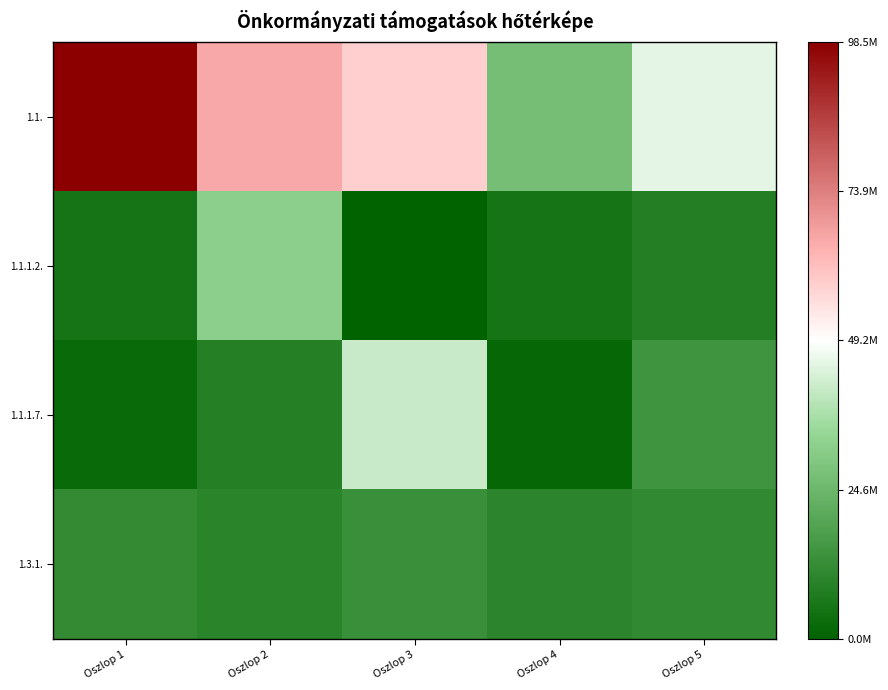

At which category is the sum across all series the highest?

Oszlop 1